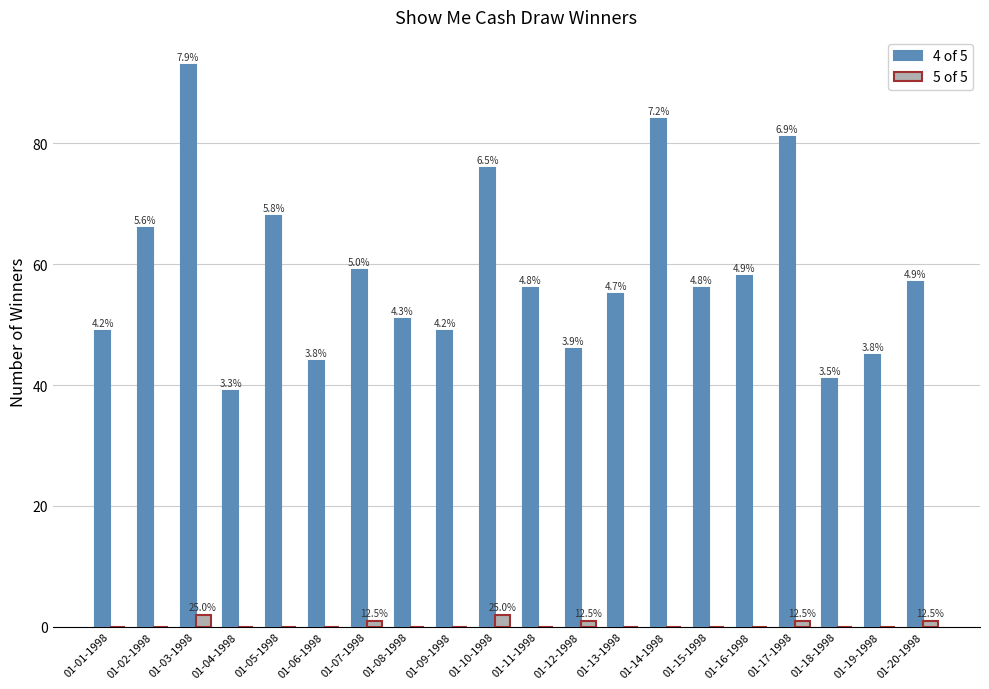

Are the bars horizontal?

No